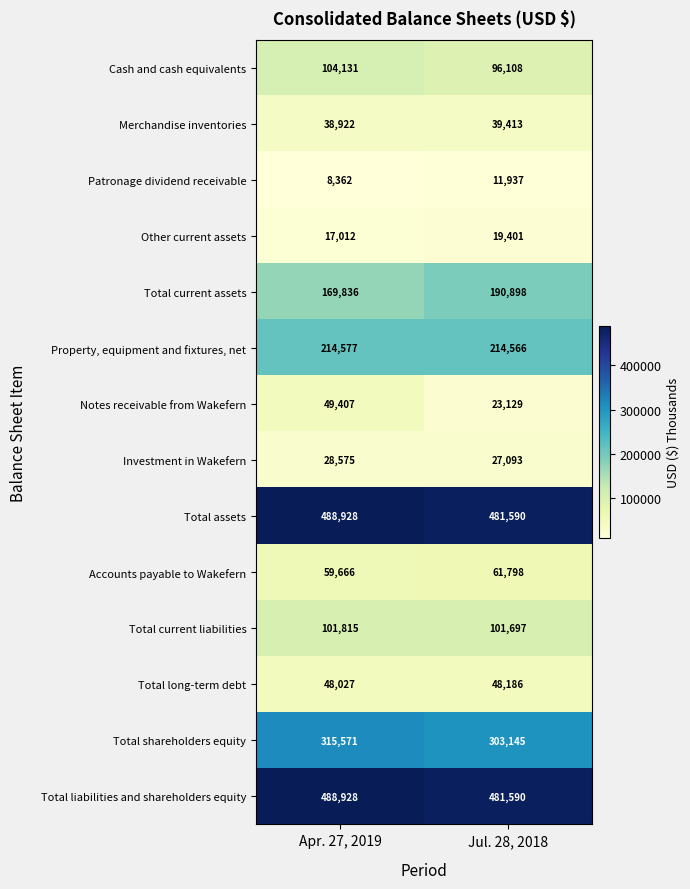

Reading left to right, extract all data points from this chart.

Cash and cash equivalents: Apr. 27, 2019=104131	Jul. 28, 2018=96108
Merchandise inventories: Apr. 27, 2019=38922	Jul. 28, 2018=39413
Patronage dividend receivable: Apr. 27, 2019=8362	Jul. 28, 2018=11937
Other current assets: Apr. 27, 2019=17012	Jul. 28, 2018=19401
Total current assets: Apr. 27, 2019=169836	Jul. 28, 2018=190898
Property, equipment and fixtures, net: Apr. 27, 2019=214577	Jul. 28, 2018=214566
Notes receivable from Wakefern: Apr. 27, 2019=49407	Jul. 28, 2018=23129
Investment in Wakefern: Apr. 27, 2019=28575	Jul. 28, 2018=27093
Total assets: Apr. 27, 2019=488928	Jul. 28, 2018=481590
Accounts payable to Wakefern: Apr. 27, 2019=59666	Jul. 28, 2018=61798
Total current liabilities: Apr. 27, 2019=101815	Jul. 28, 2018=101697
Total long-term debt: Apr. 27, 2019=48027	Jul. 28, 2018=48186
Total shareholders equity: Apr. 27, 2019=315571	Jul. 28, 2018=303145
Total liabilities and shareholders equity: Apr. 27, 2019=488928	Jul. 28, 2018=481590